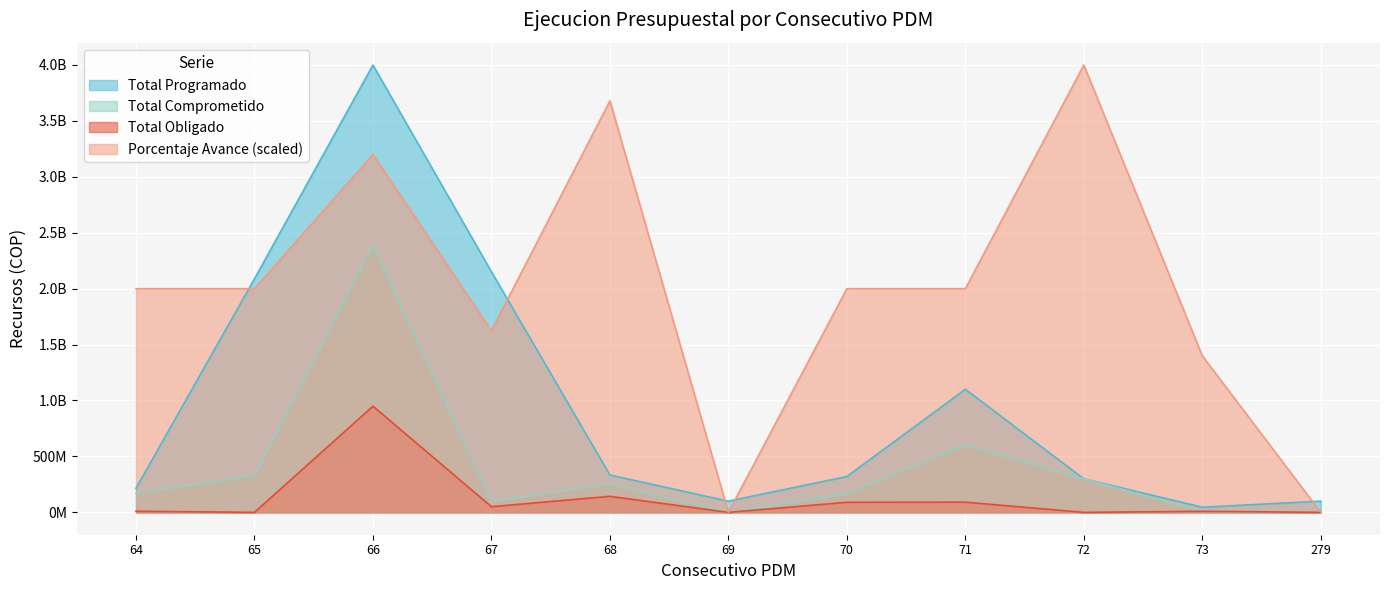

What is the difference between the Porcentaje Avance values at 69 and 66?

3198145836.6